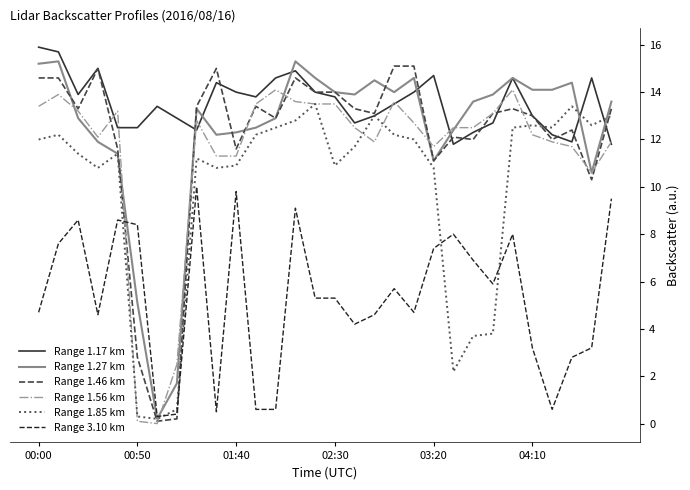

True or false: Range 3.10 km and Range 1.46 km intersect in this chart.

True